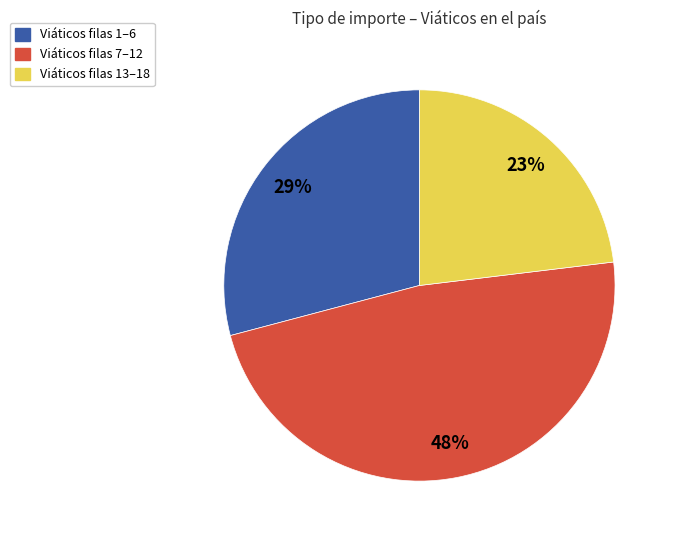

To the nearest percent, what is the difference between the largest and smallest slice percentages?

25%